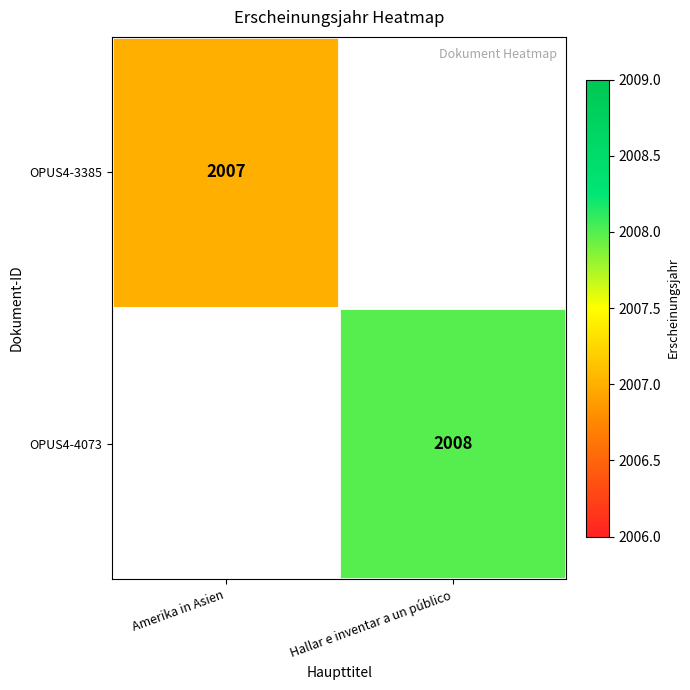

How many distinct data groups are displayed?

2